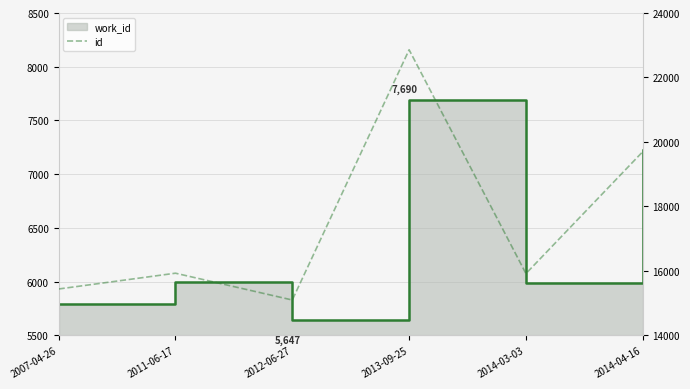

The value at 2011-06-17 is 3891. True or false?

False